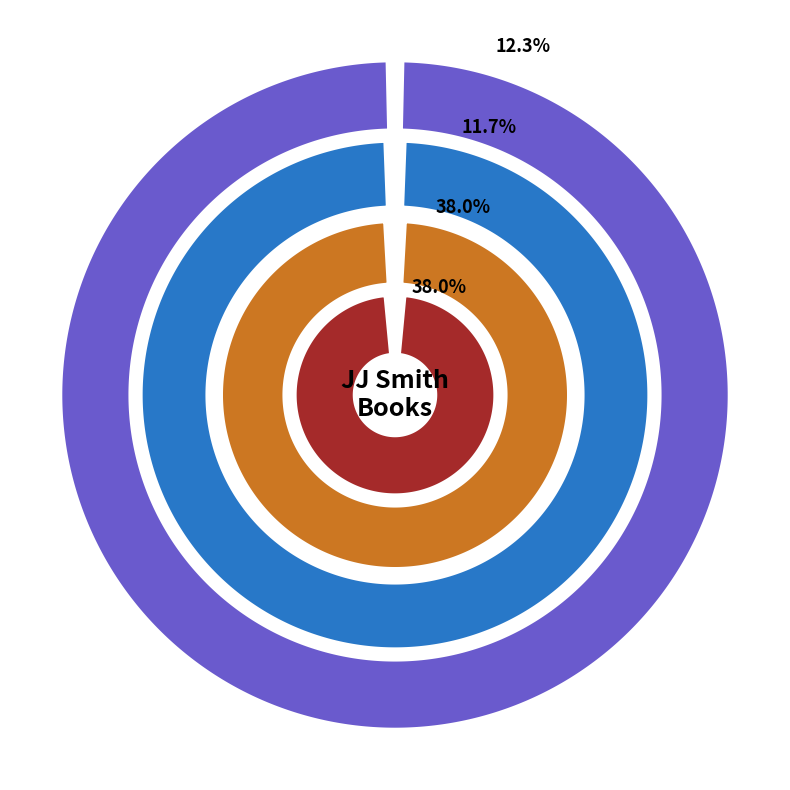

To the nearest percent, what portion does 7-Day Apple Cider Vinegar Cleanse represent?

12%